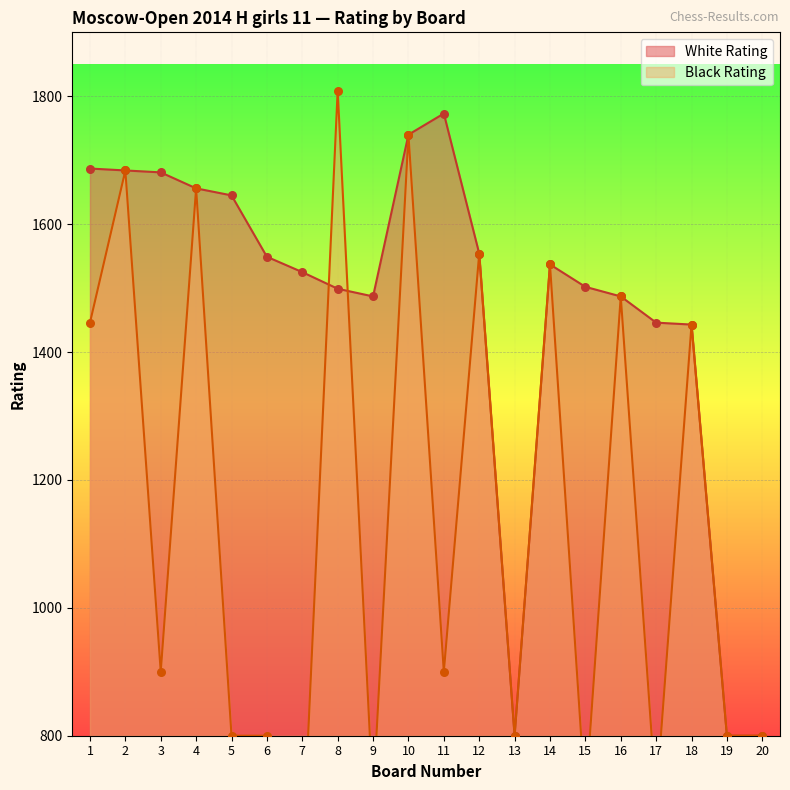

Is the value of Black Rating at 18 greater than the value of White Rating at 17?

No